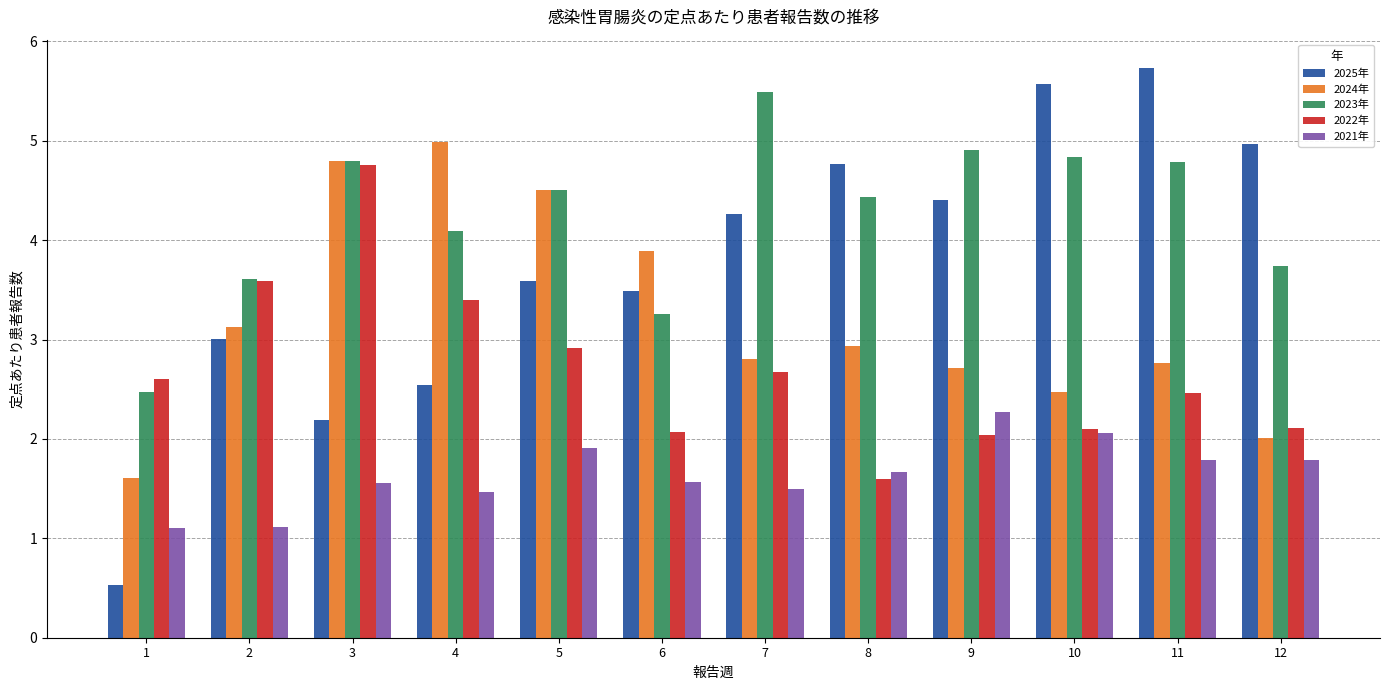

At which label does 2021年 reach its peak?

9